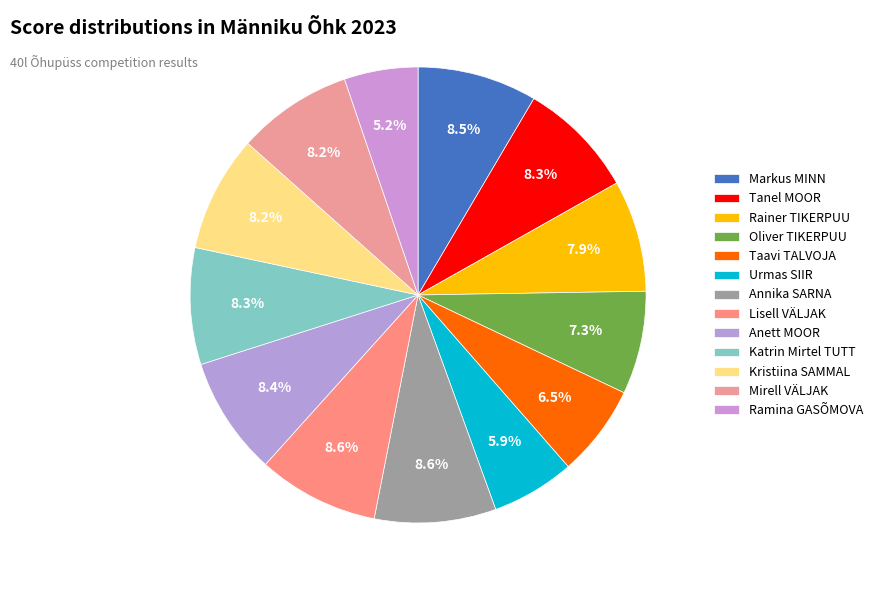

How much of the chart is everything except Katrin Mirtel TUTT?

91.7%